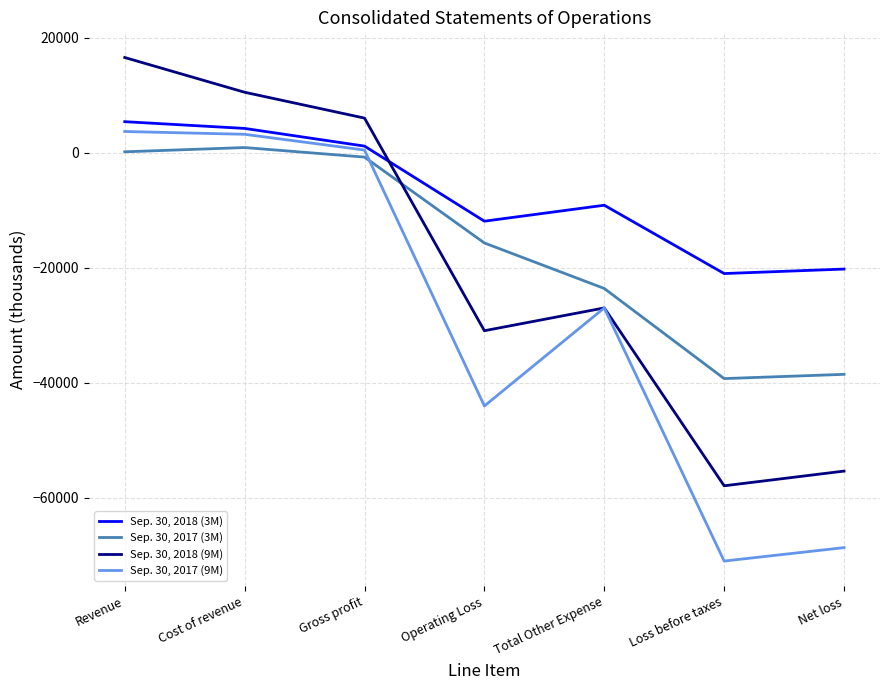

How many distinct data groups are displayed?

4